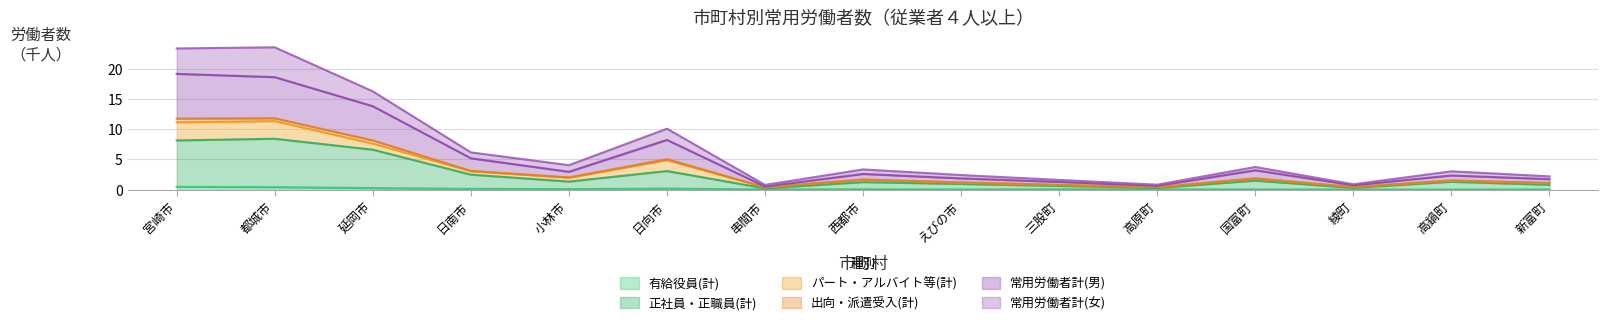

The 常用労働者計(男) series shows 1.3 at 三股町. True or false?

True